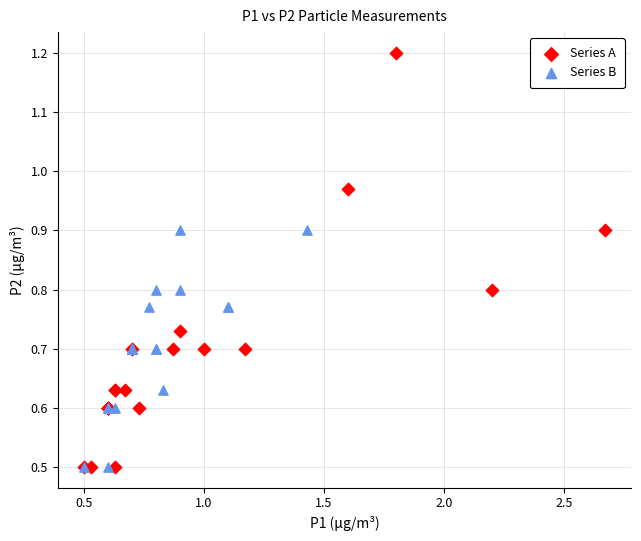

Which series has the widest spread of Y values?

Series A